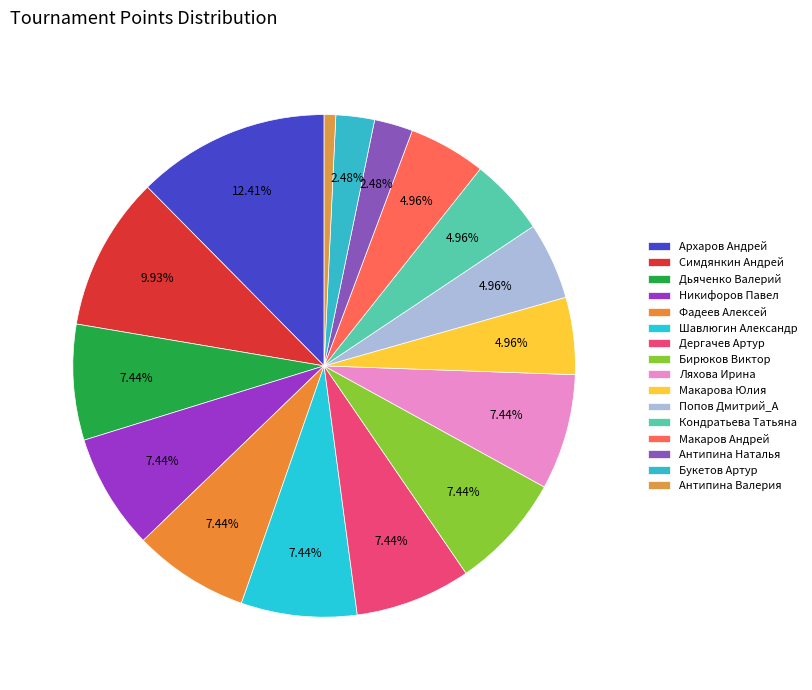

What is the largest slice in the pie chart?

Архаров Андрей